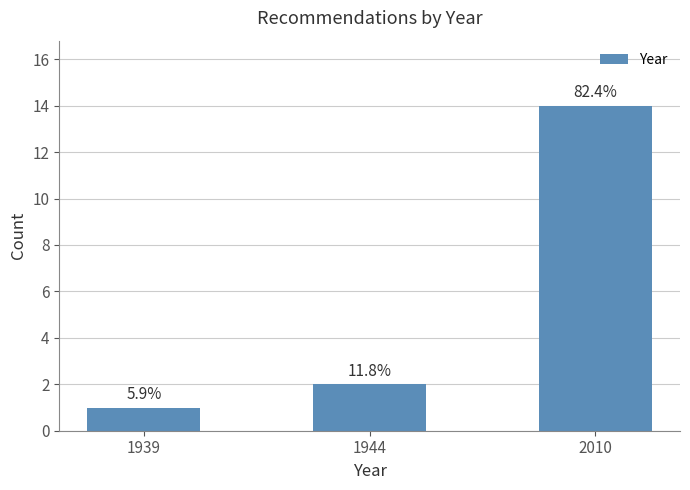

Approximately how many times larger is the value at 1939 compared to 1944?

0.5